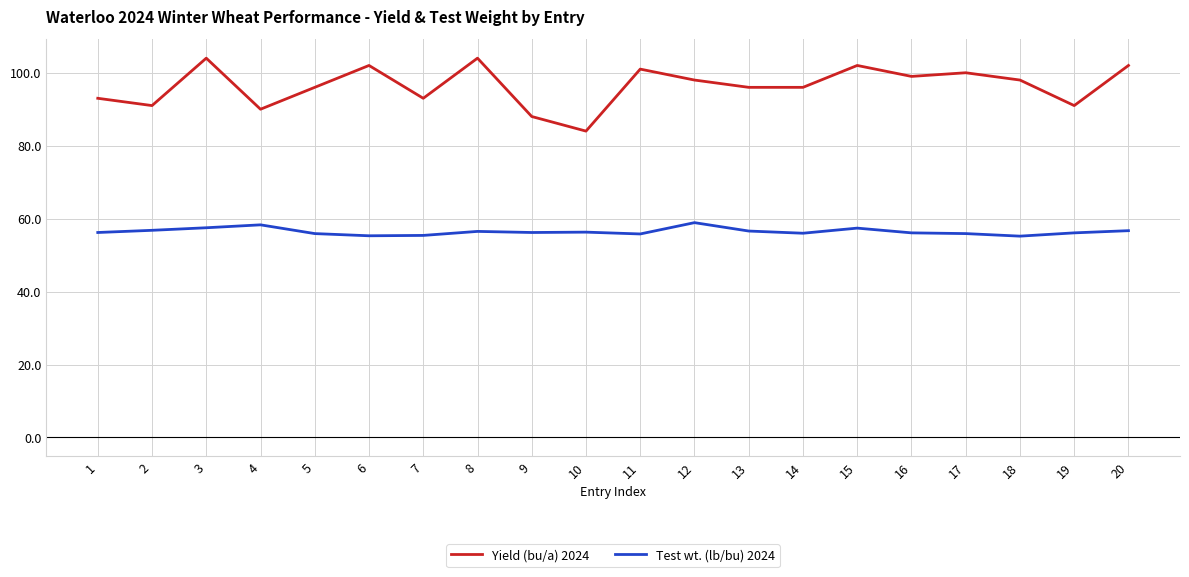

What is the greatest value displayed?

104.0